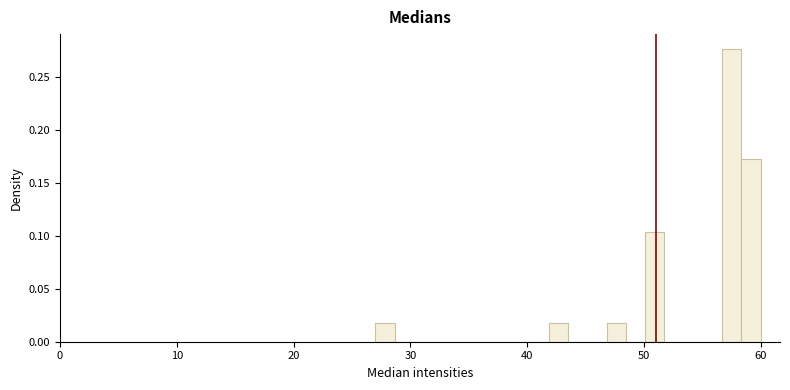

Read against the x-axis, roughly where is the centre of the tallest bar?

58